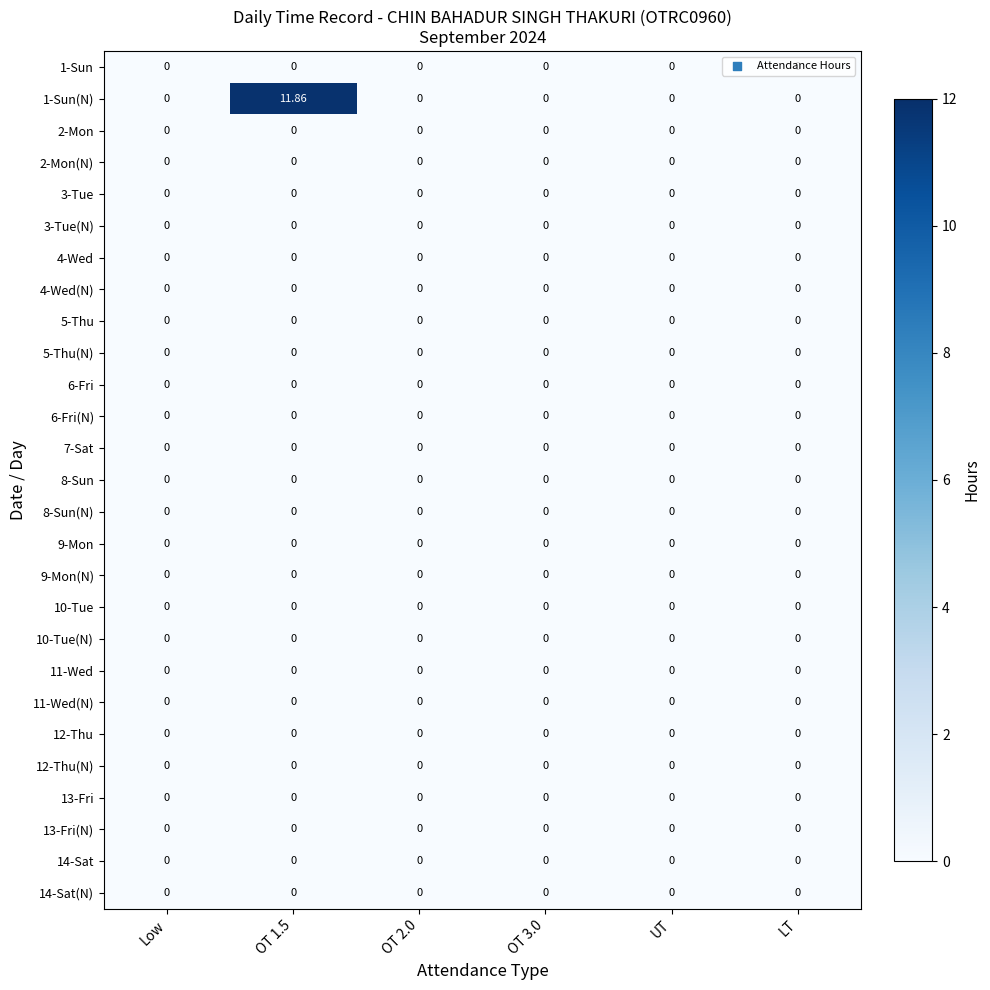

Between OT 1.5 and LT, which series saw the biggest shift?

1-Sun(N)